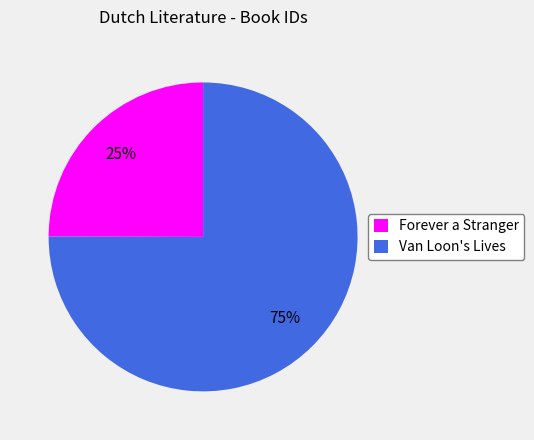

To the nearest percent, what percentage of the pie is Forever a Stranger?

25%